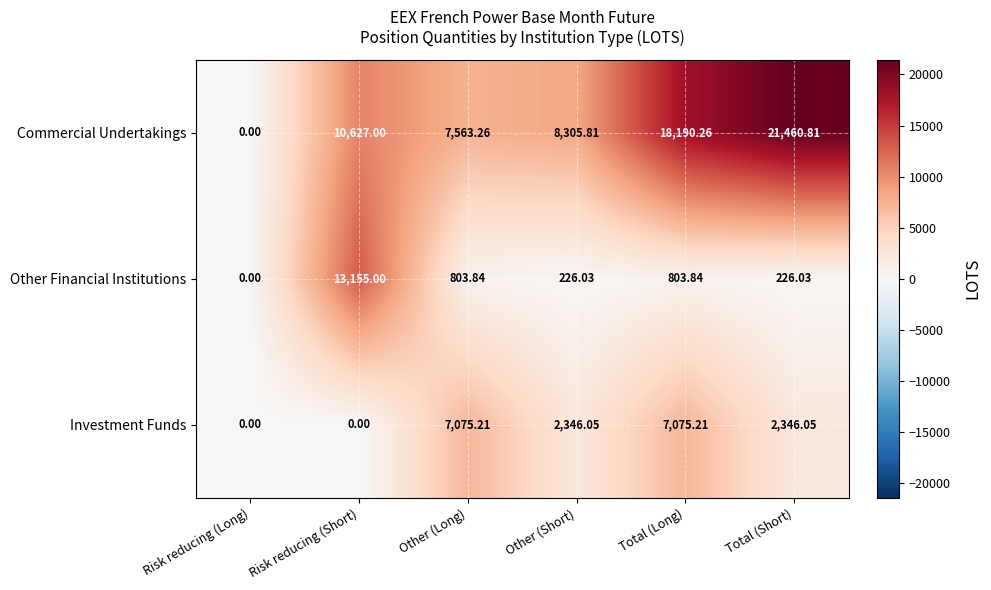

Which series has the largest total across all categories?

Commercial Undertakings